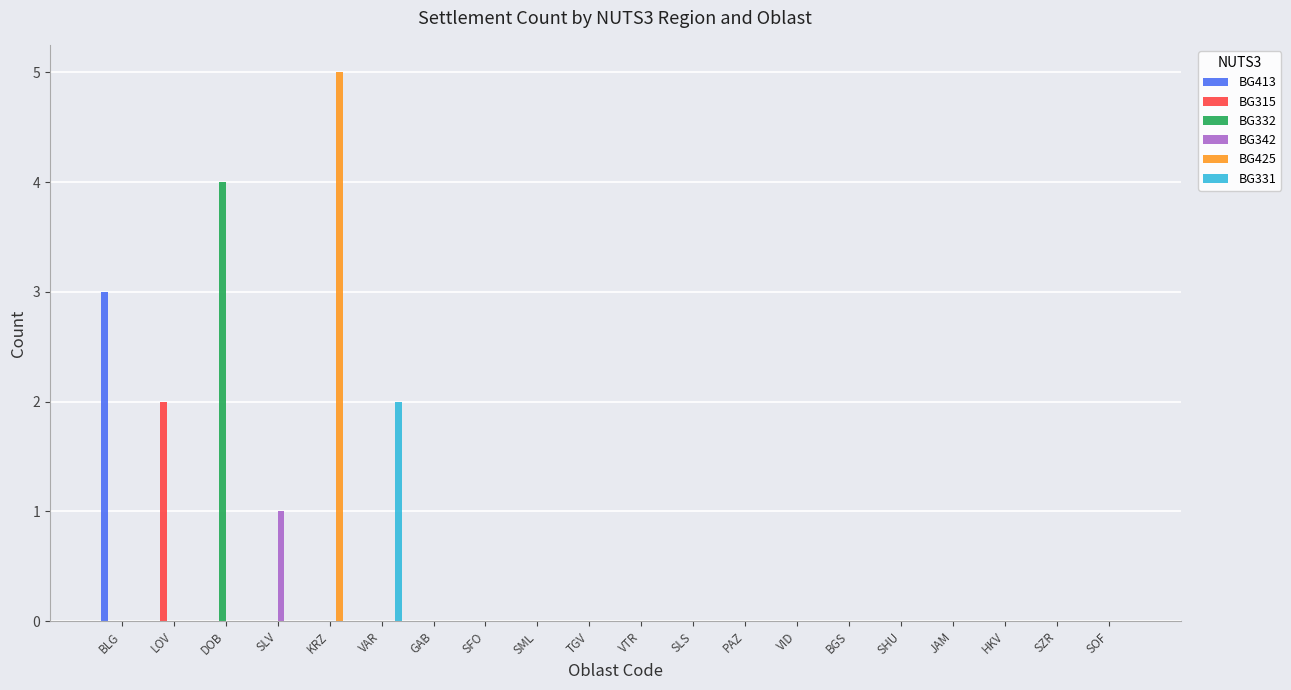

Are the bars horizontal?

No